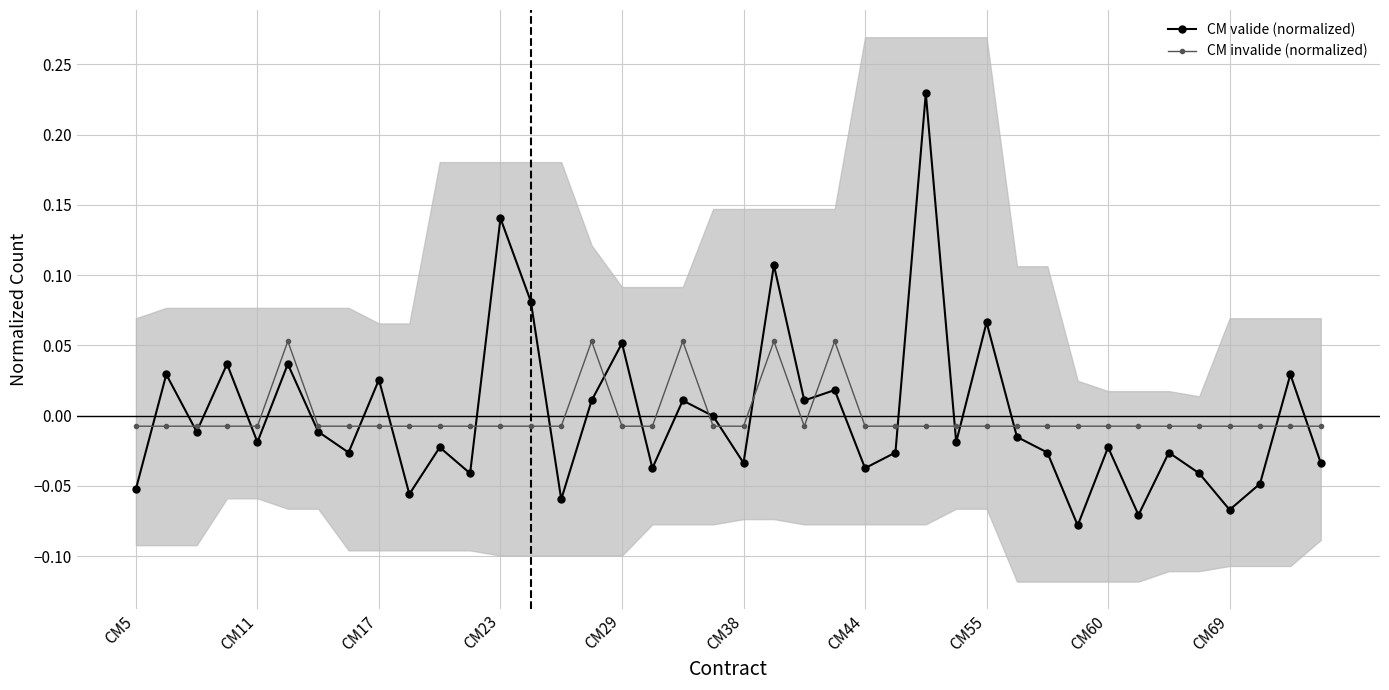

True or false: CM invalide (normalized) has more than 2 points higher than both neighbors.

True